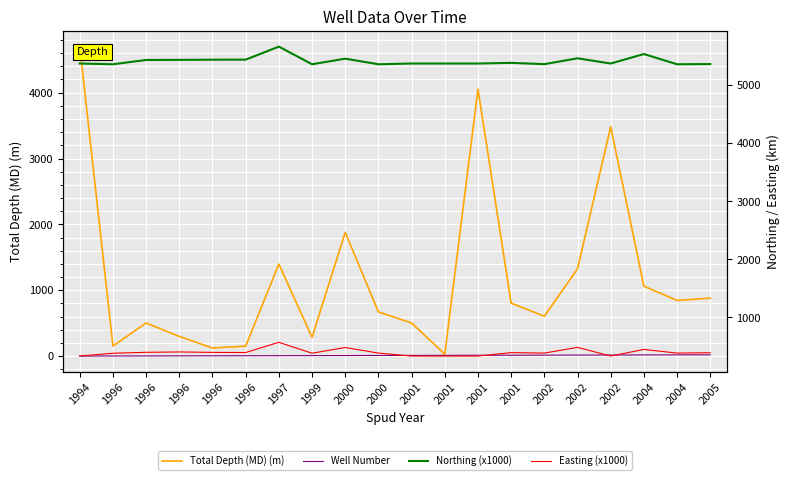

At 2004, list the series in order from smallest to largest.

Well Number, Easting (x1000), Total Depth (MD) (m), Northing (x1000)